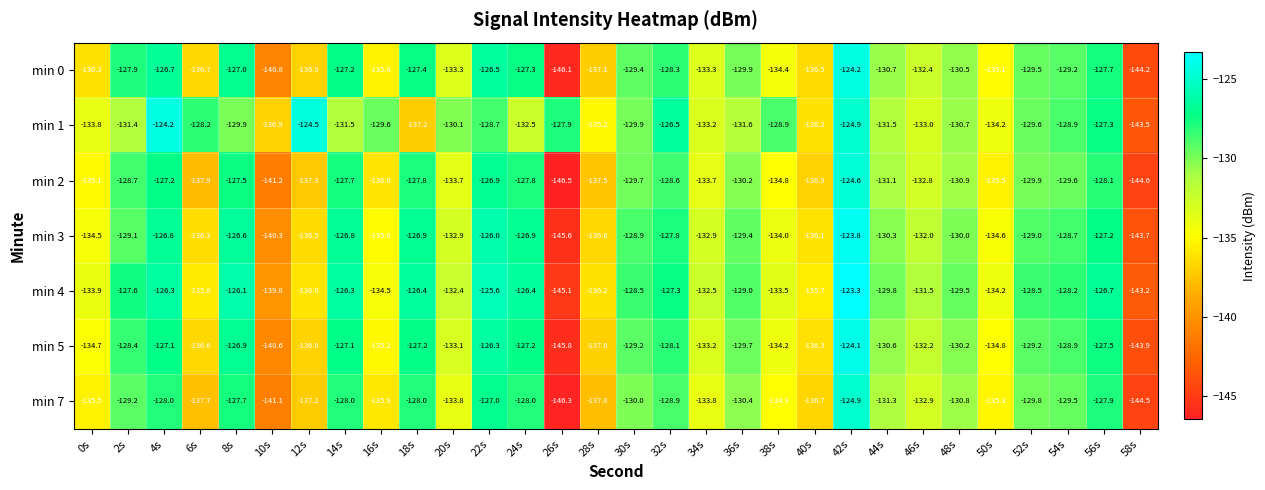

True or false: min 4 has a value of -136.0 at 12s.

True